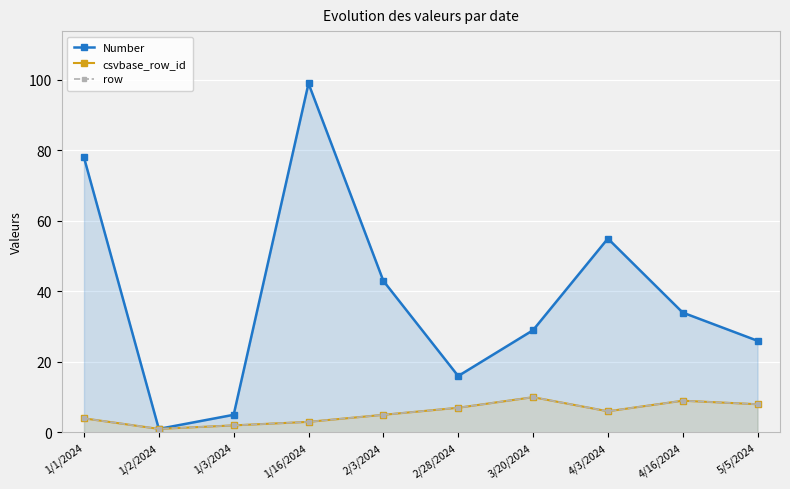

How many data points does each series have?

10